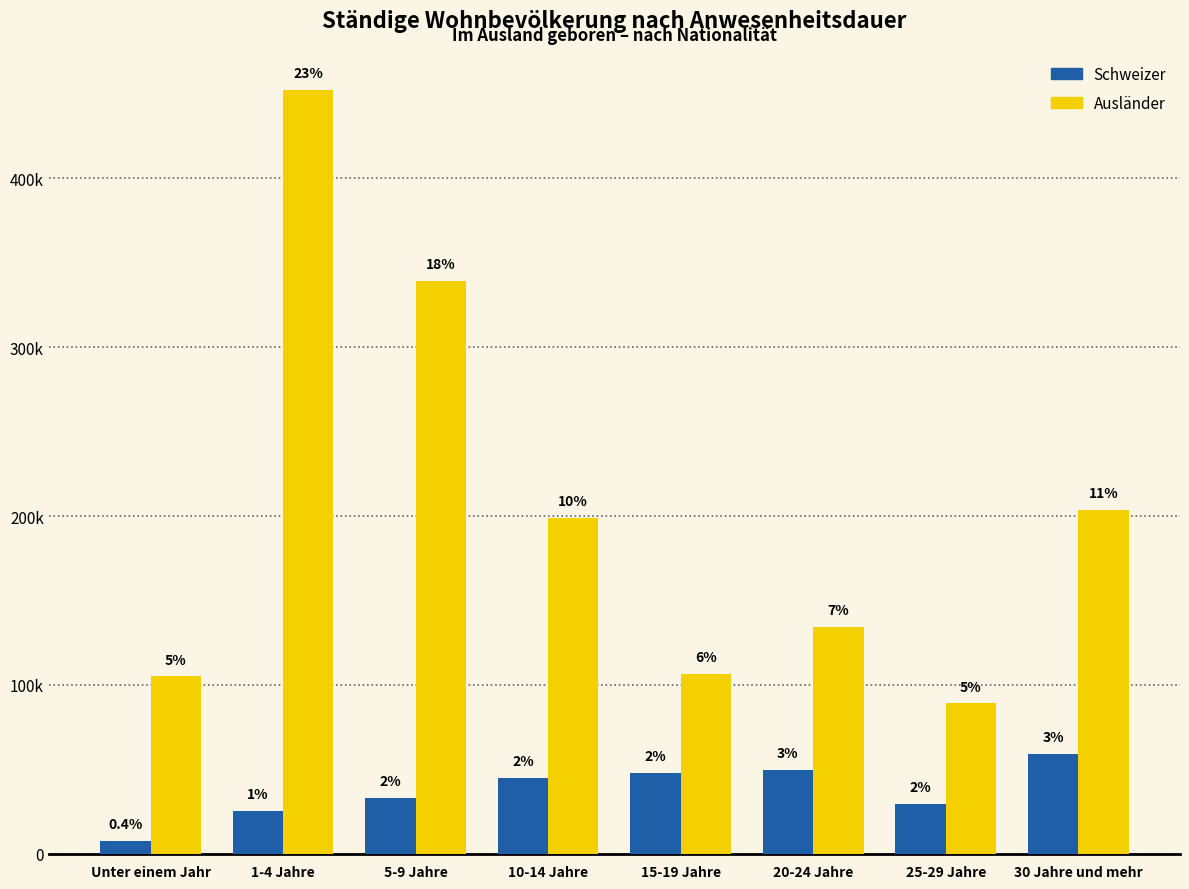

What are all the series names shown in the legend?

Schweizer, Ausländer